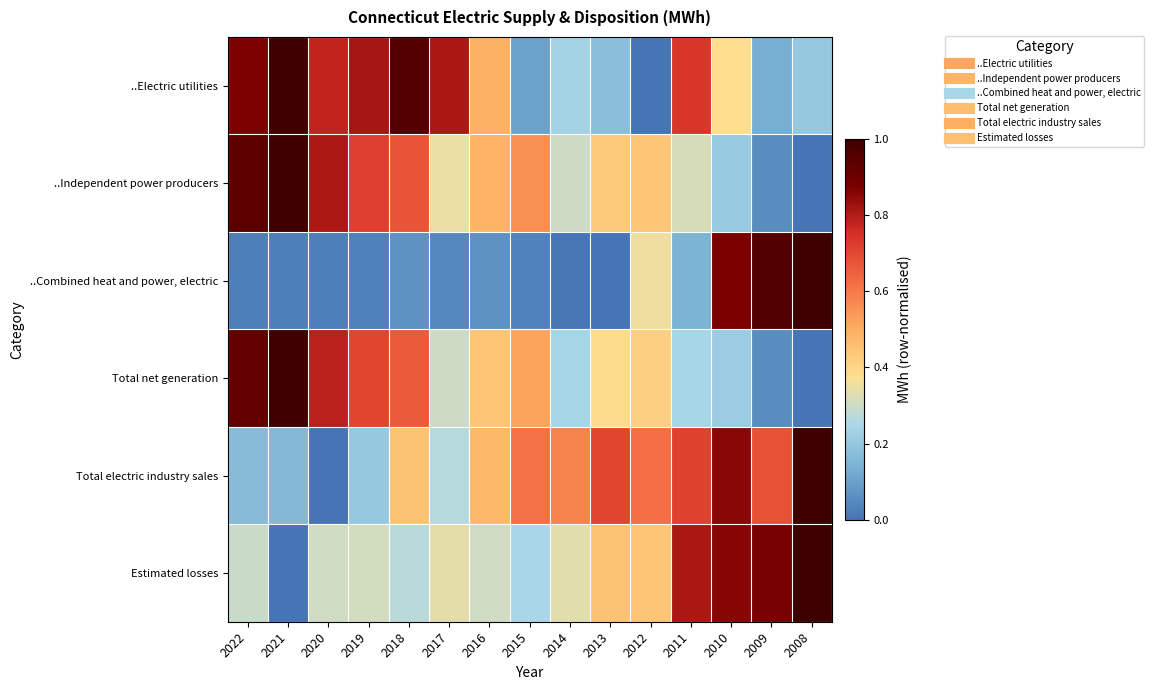

What is the total value across all series at 2008?

3.2